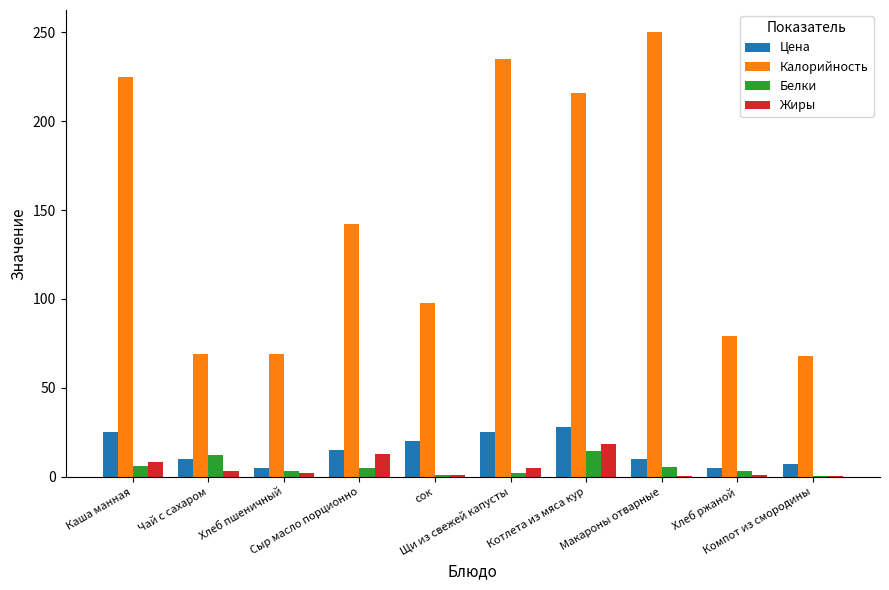

The Цена series shows 25.0 at Каша манная. True or false?

True